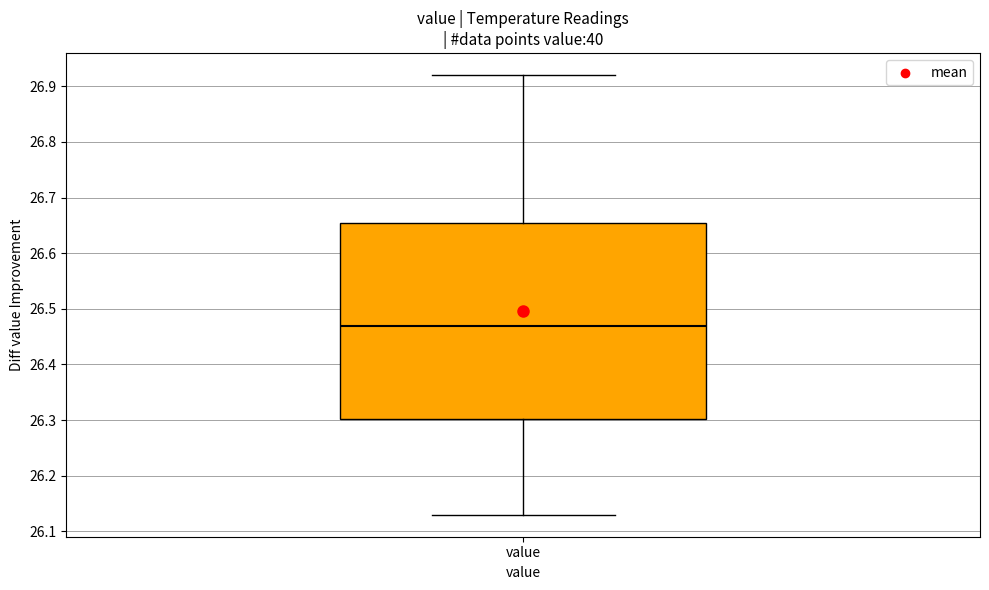

Where is the lower edge of the box for value on the y-axis? The values are not printed on the chart, so give them approximately, as read against the axis.

26.30